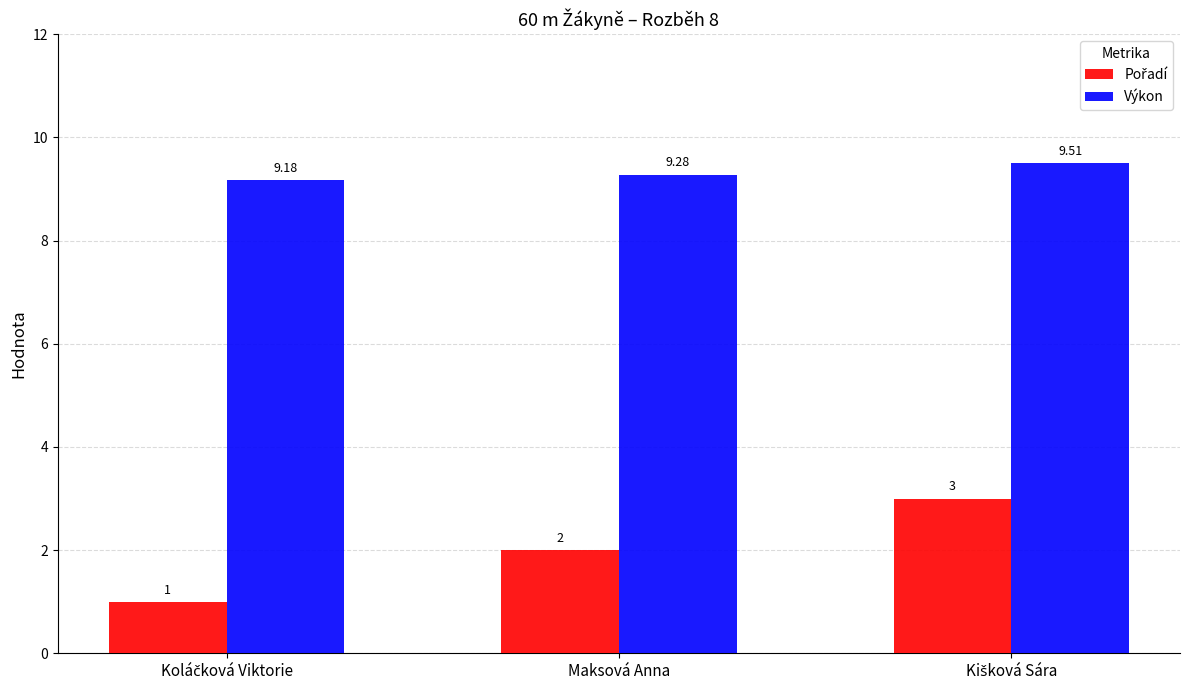

The value of Výkon at Maksová Anna is 3.9. True or false?

False